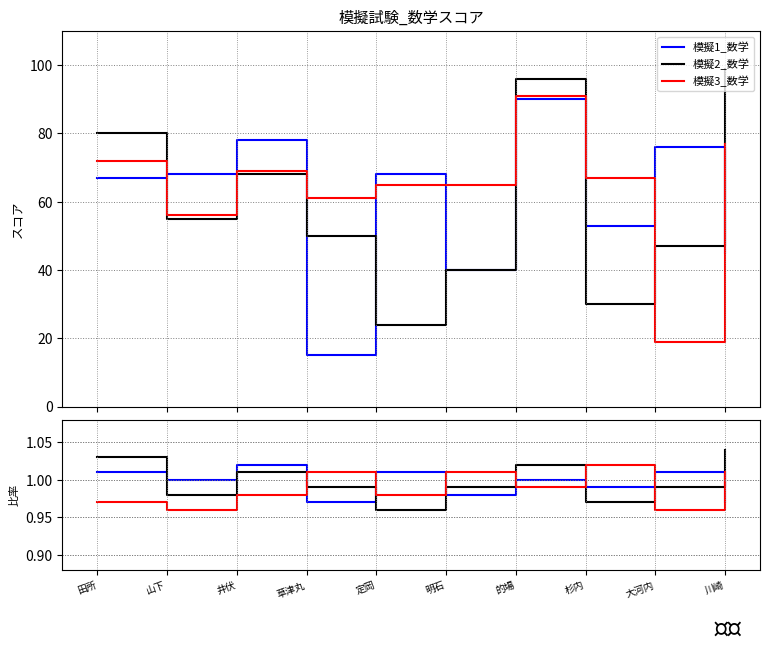

How many interior local peaks does the 模擬2_数学 series have?

2